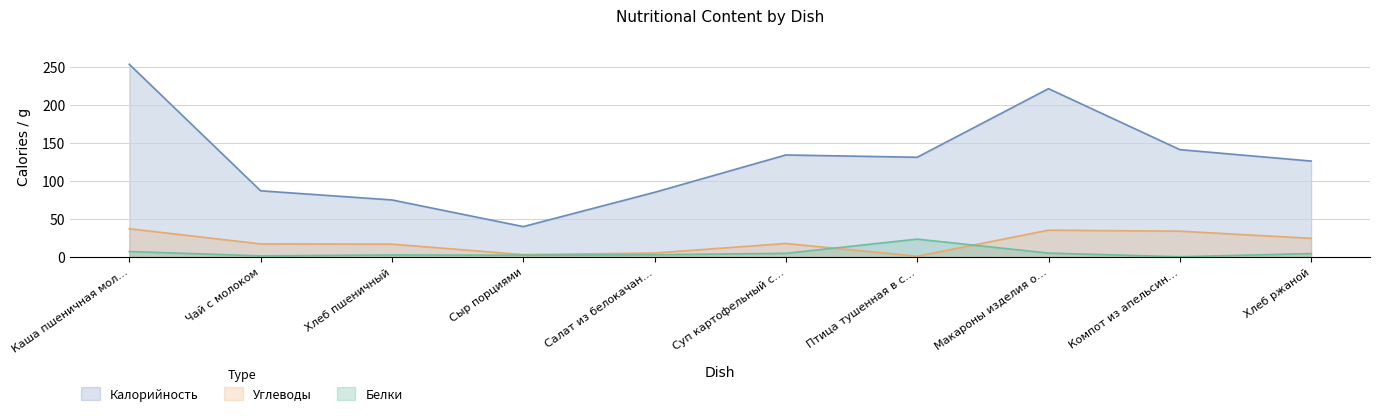

How many values in the Калорийность series exceed 131?

4